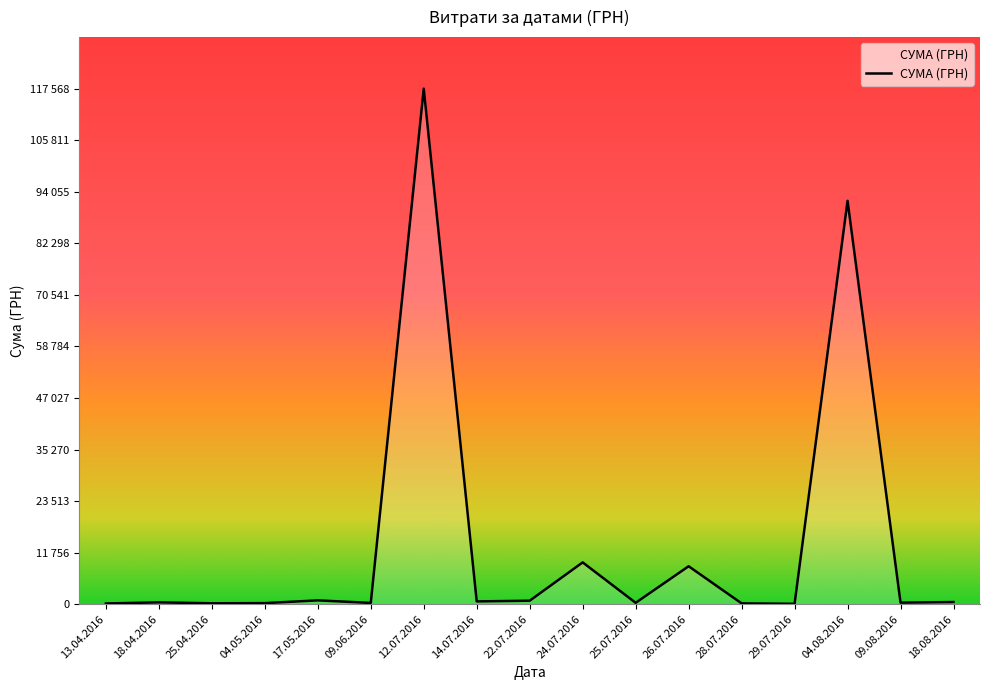

Which category has the highest value across all series?

12.07.2016